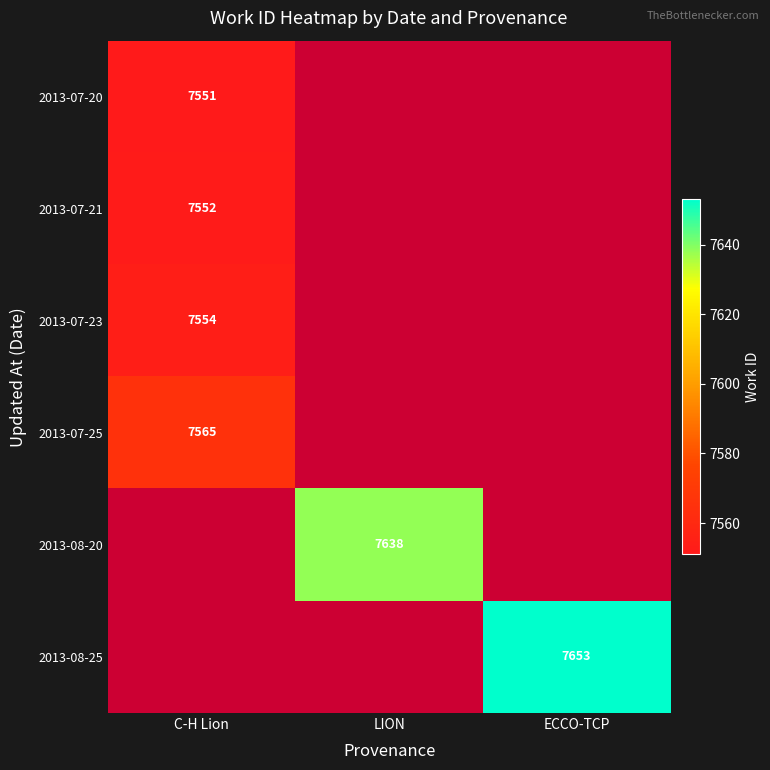

True or false: 2013-07-20 has a value of 7551 at C-H Lion.

True